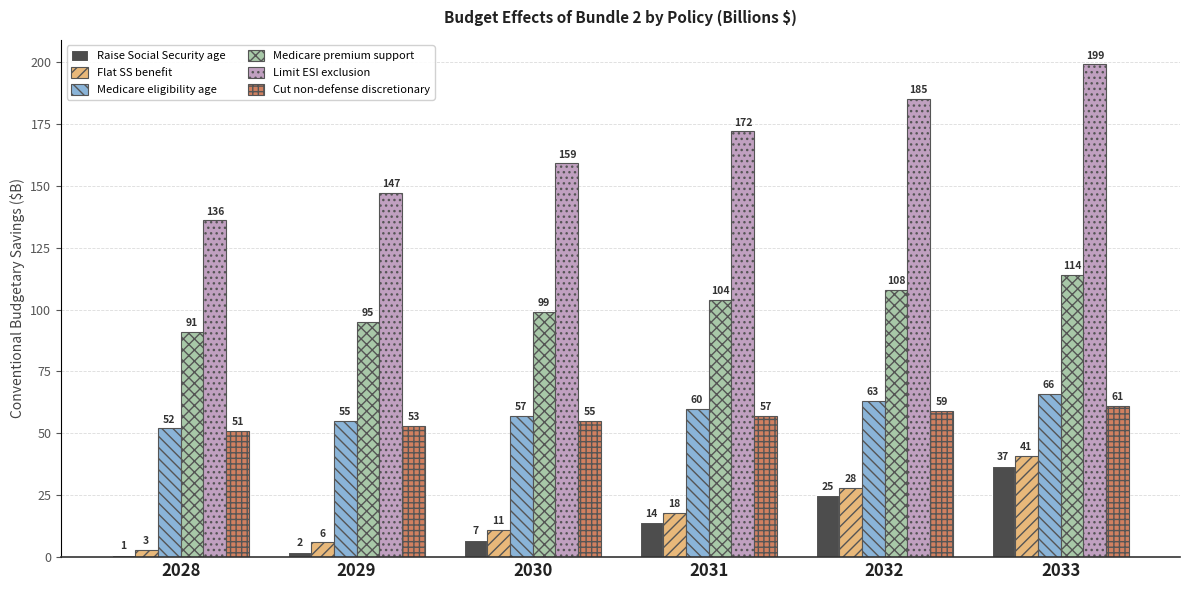

The value of Cut non-defense discretionary at 2030 is 55. True or false?

True